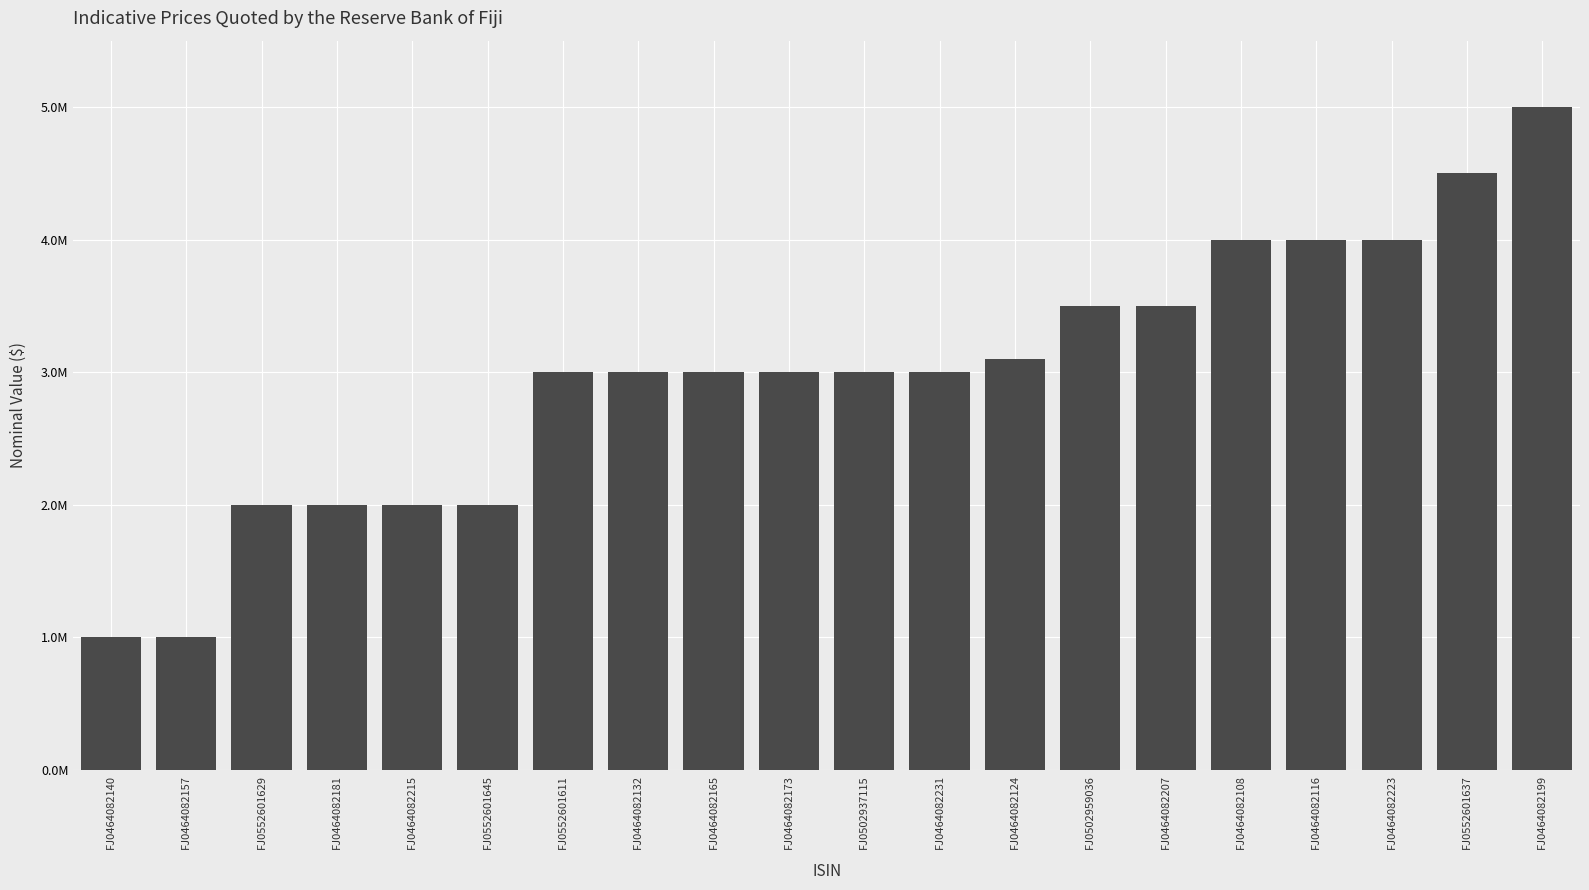

Does the chart contain any negative values?

No